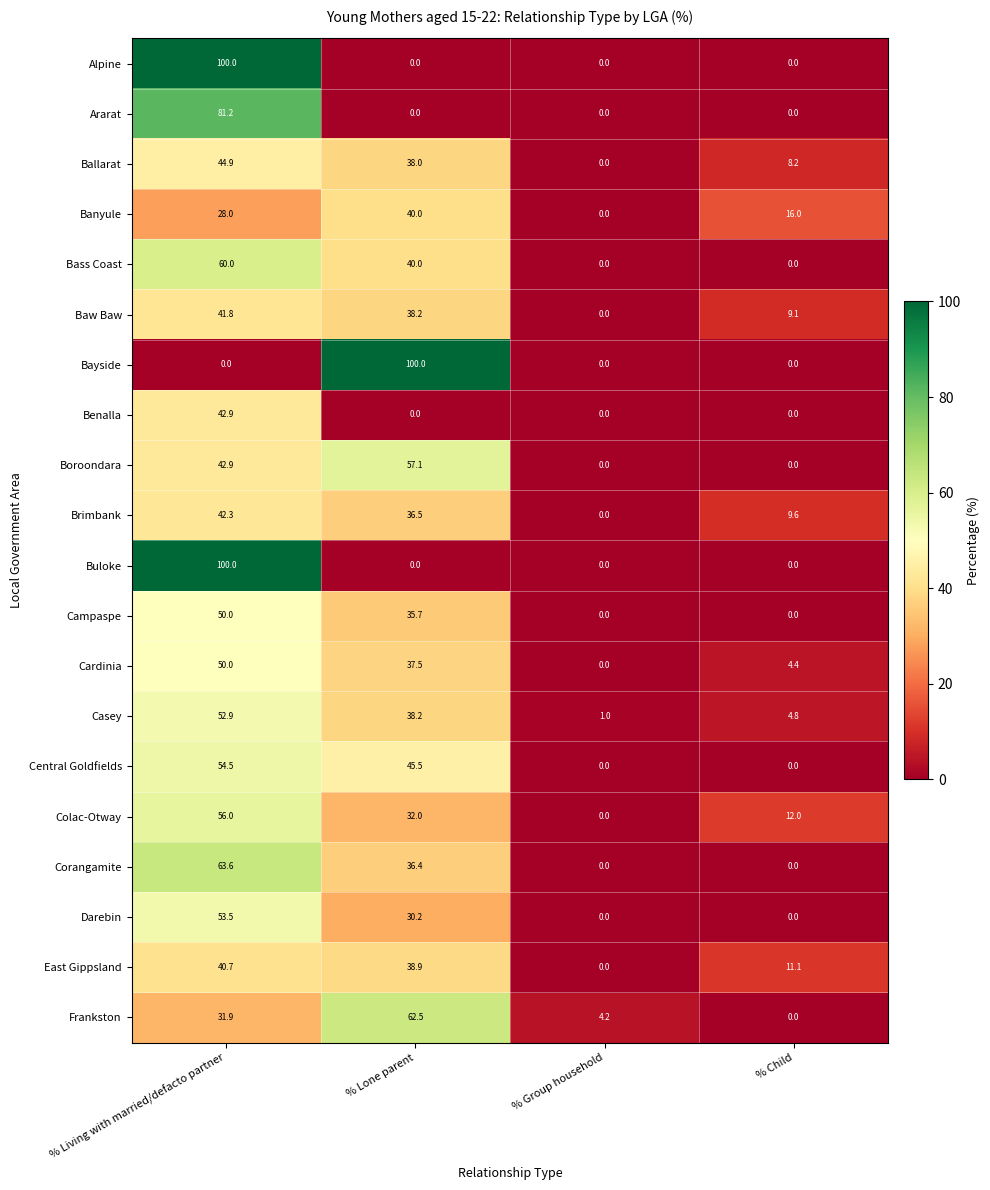

What is the total value across all series at % Living with married/defacto partner?

1037.1